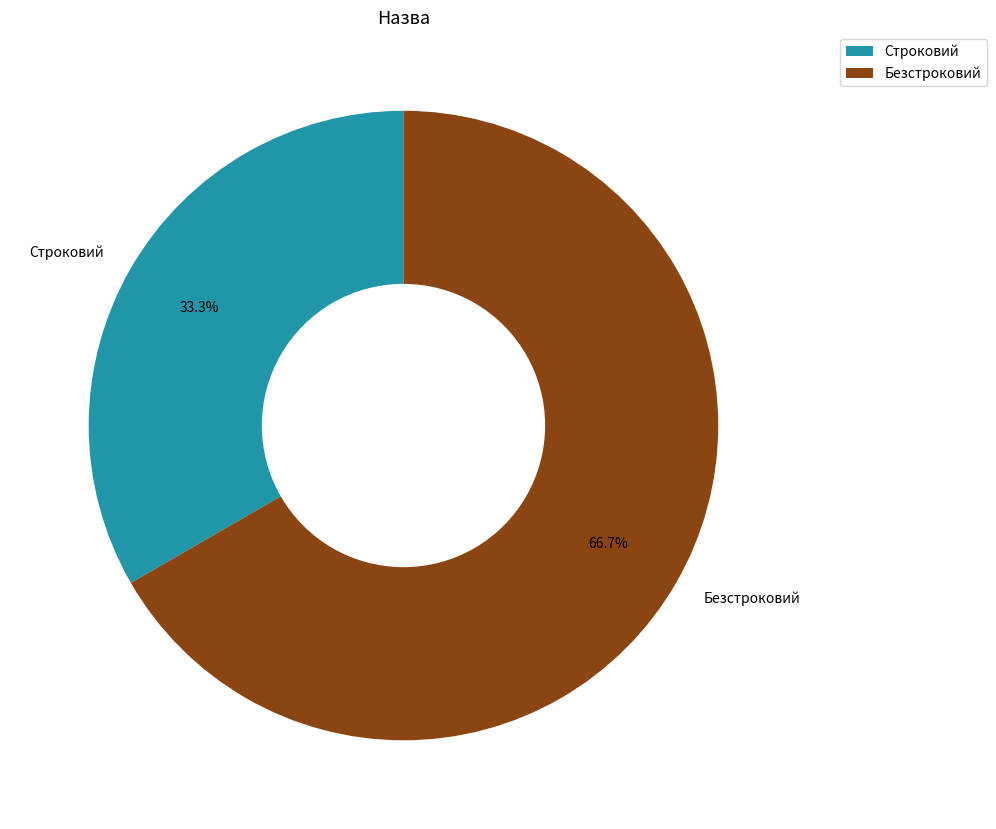

To the nearest percent, what portion does Строковий represent?

33%